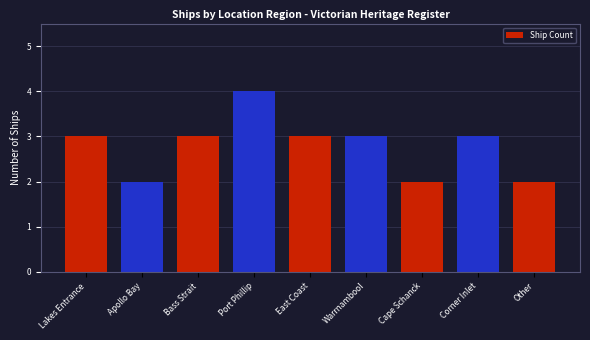

Is it true that the value at Warrnambool is 3?

True